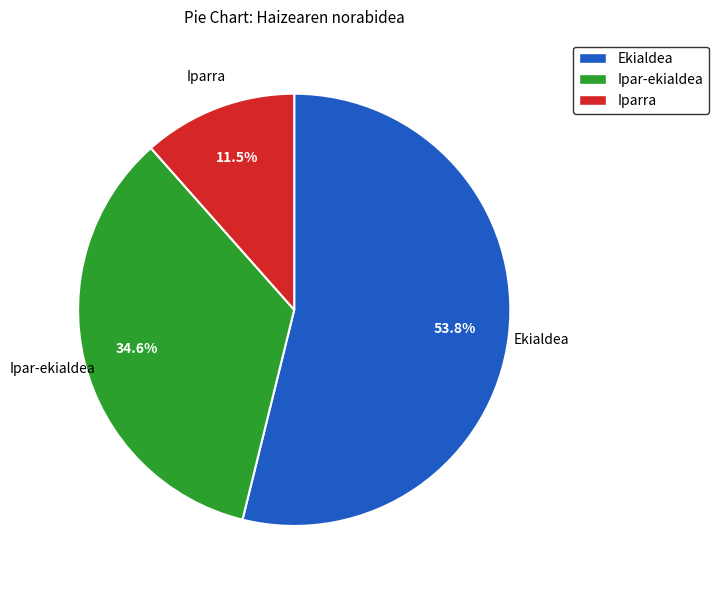

Which slice is the smallest?

Iparra